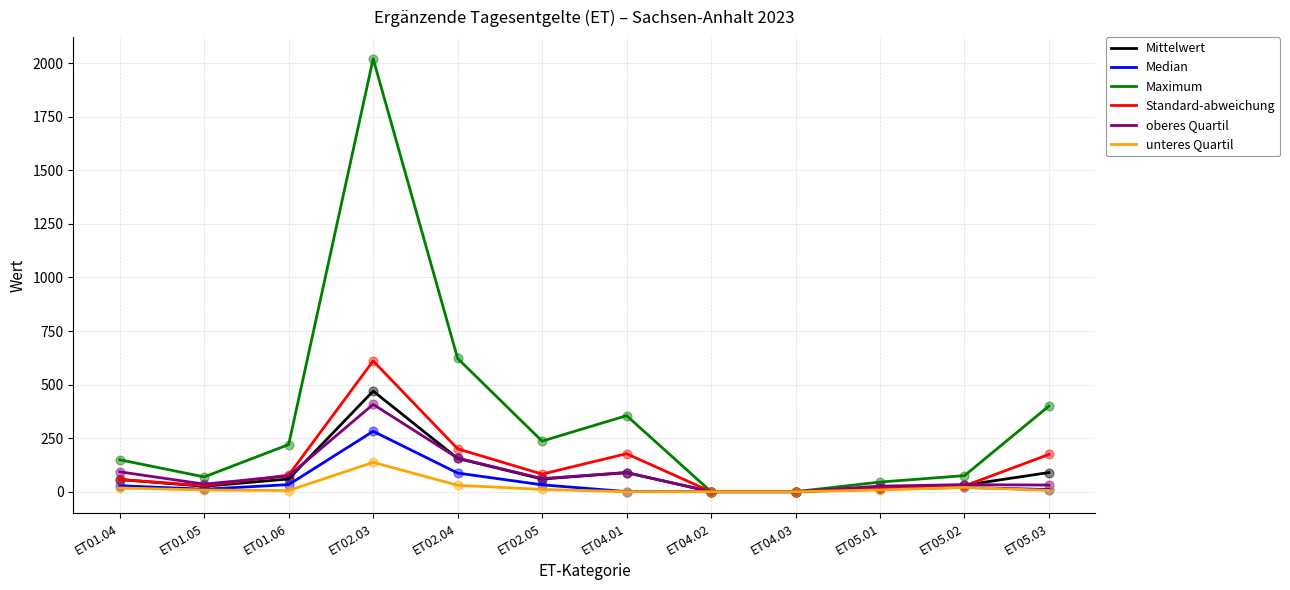

At how many categories does at least one series exceed 687?

1